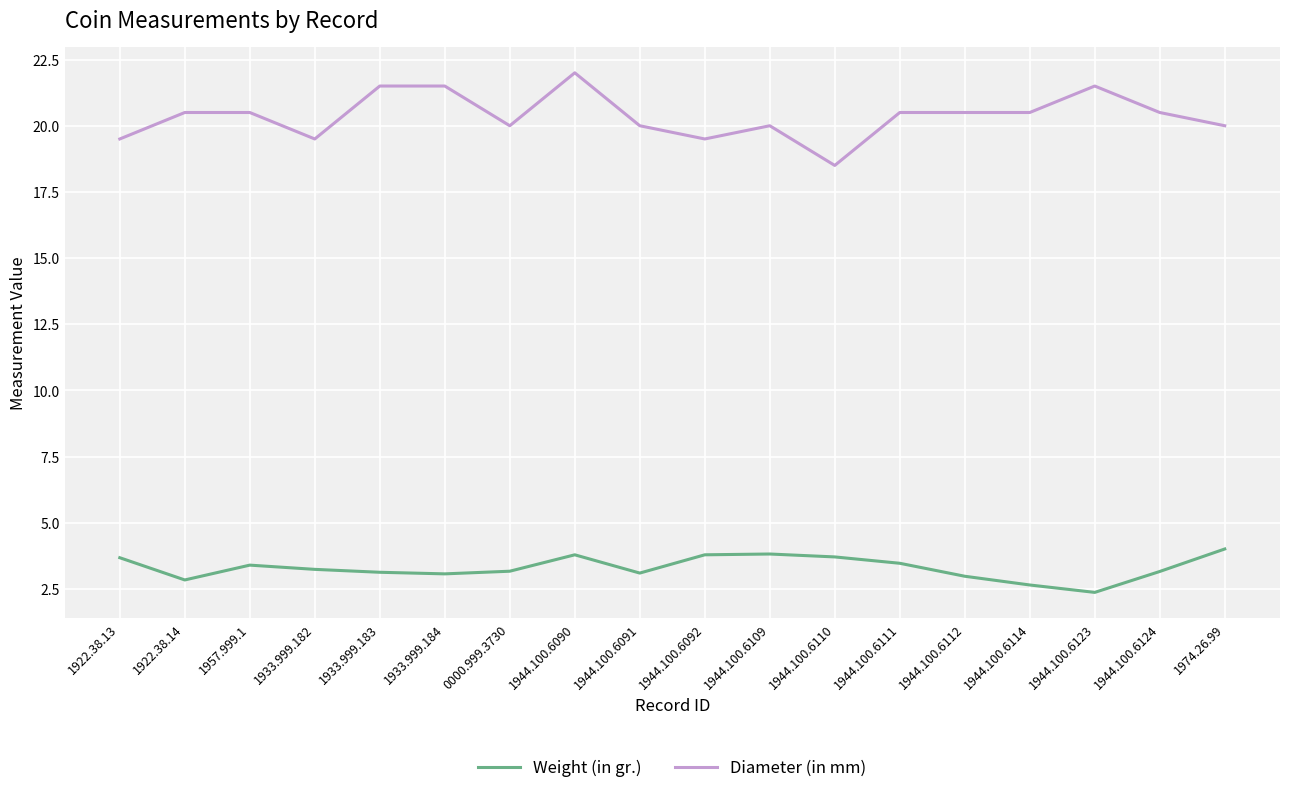

What is the total value across all series at 1944.100.6091?

23.1